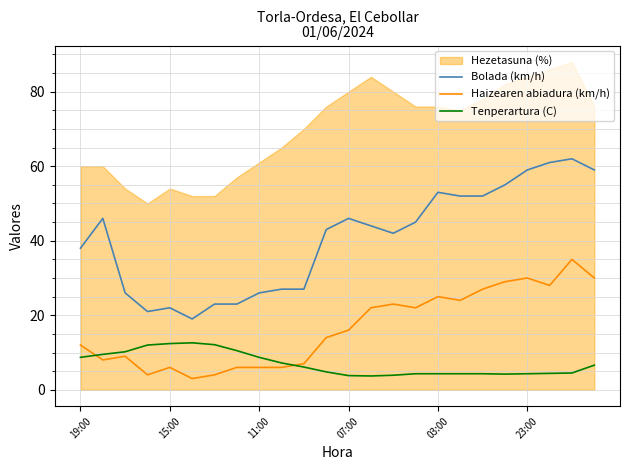

True or false: Haizearen abiadura (km/h) and Bolada (km/h) cross at least once.

False